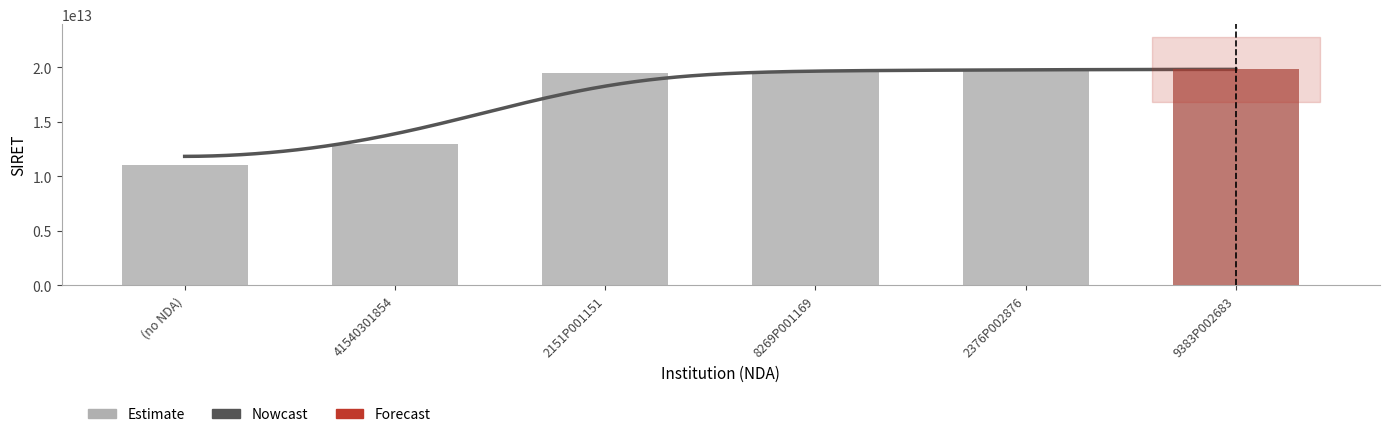

Is it true that the value at 8269P001169 is 27832364168799?

False